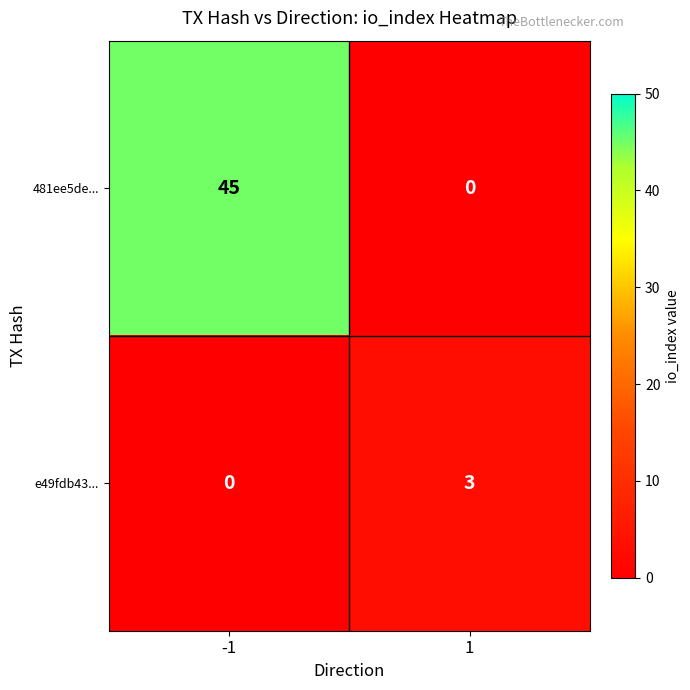

Reading right to left, list all the values displayed in this chart.

481ee5de...: 1=0	-1=45
e49fdb43...: 1=3	-1=0